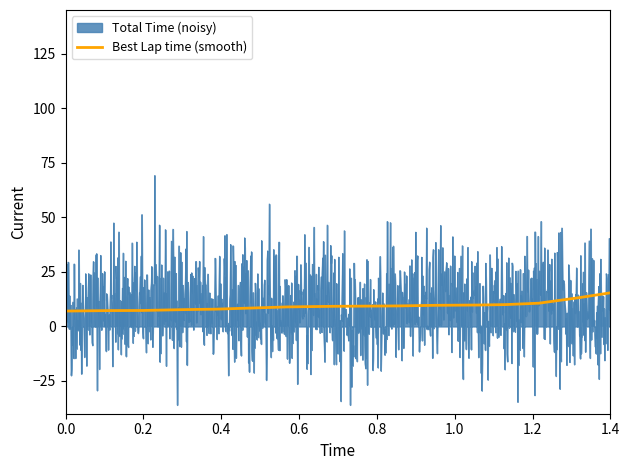

List the series in order of their peak value, highest first.

Total Time (noisy), Best Lap time (smooth)